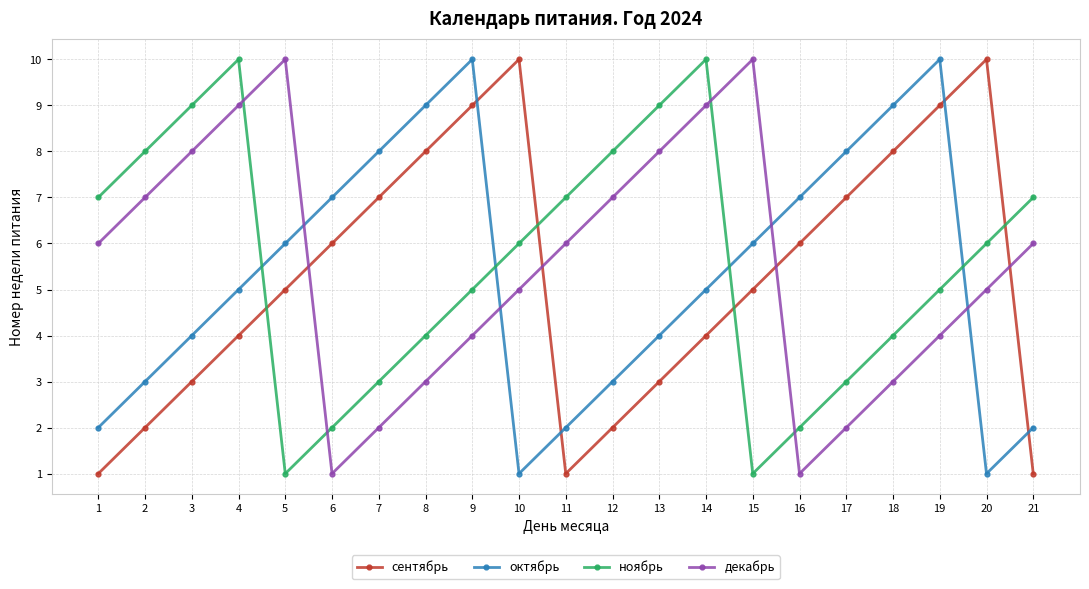

What is the lowest value of the октябрь series?

1